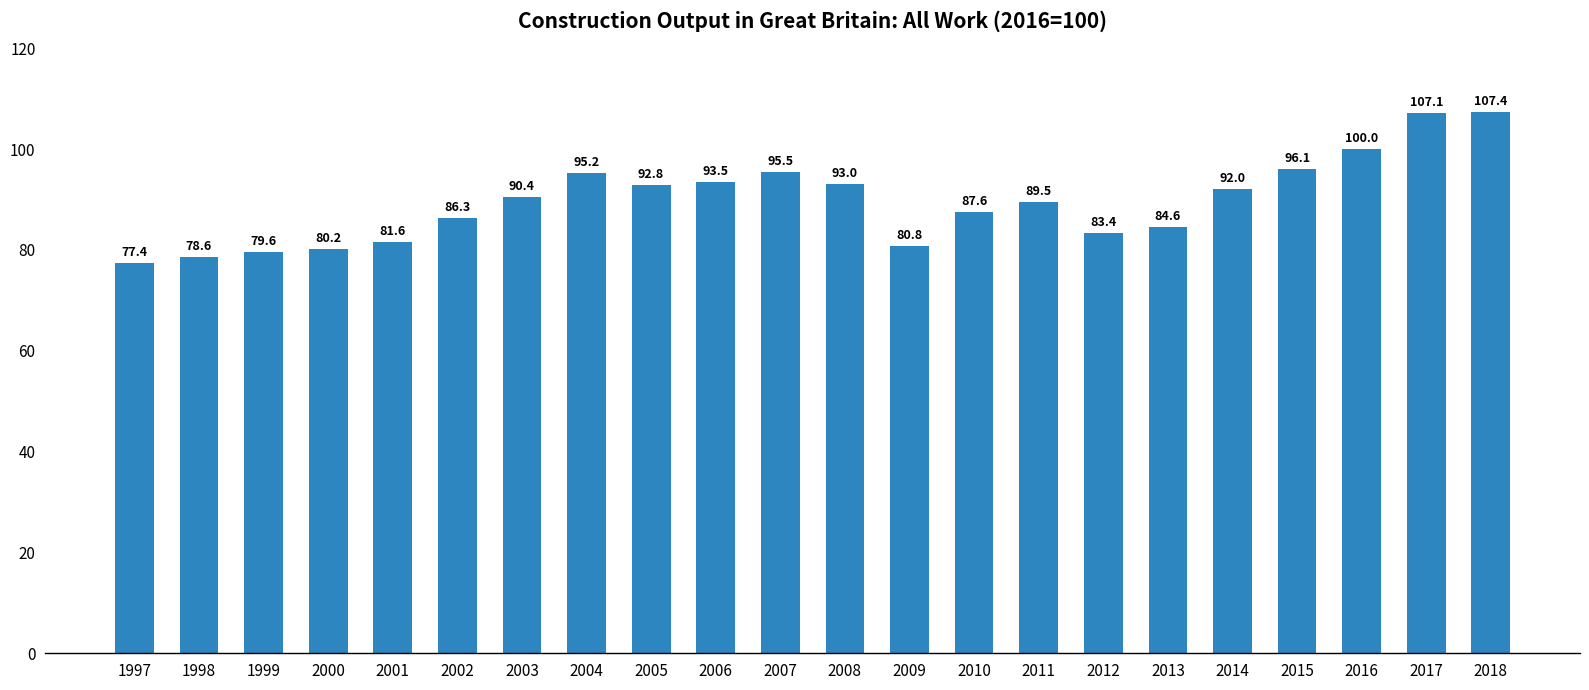

Are the bars grouped side by side (vs. stacked)?

No